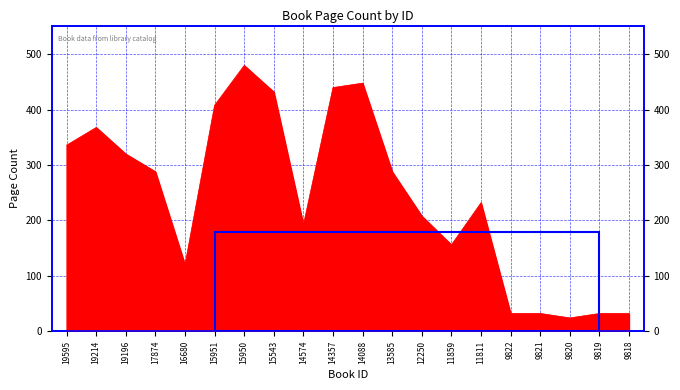

What is the maximum value shown in the chart?

480